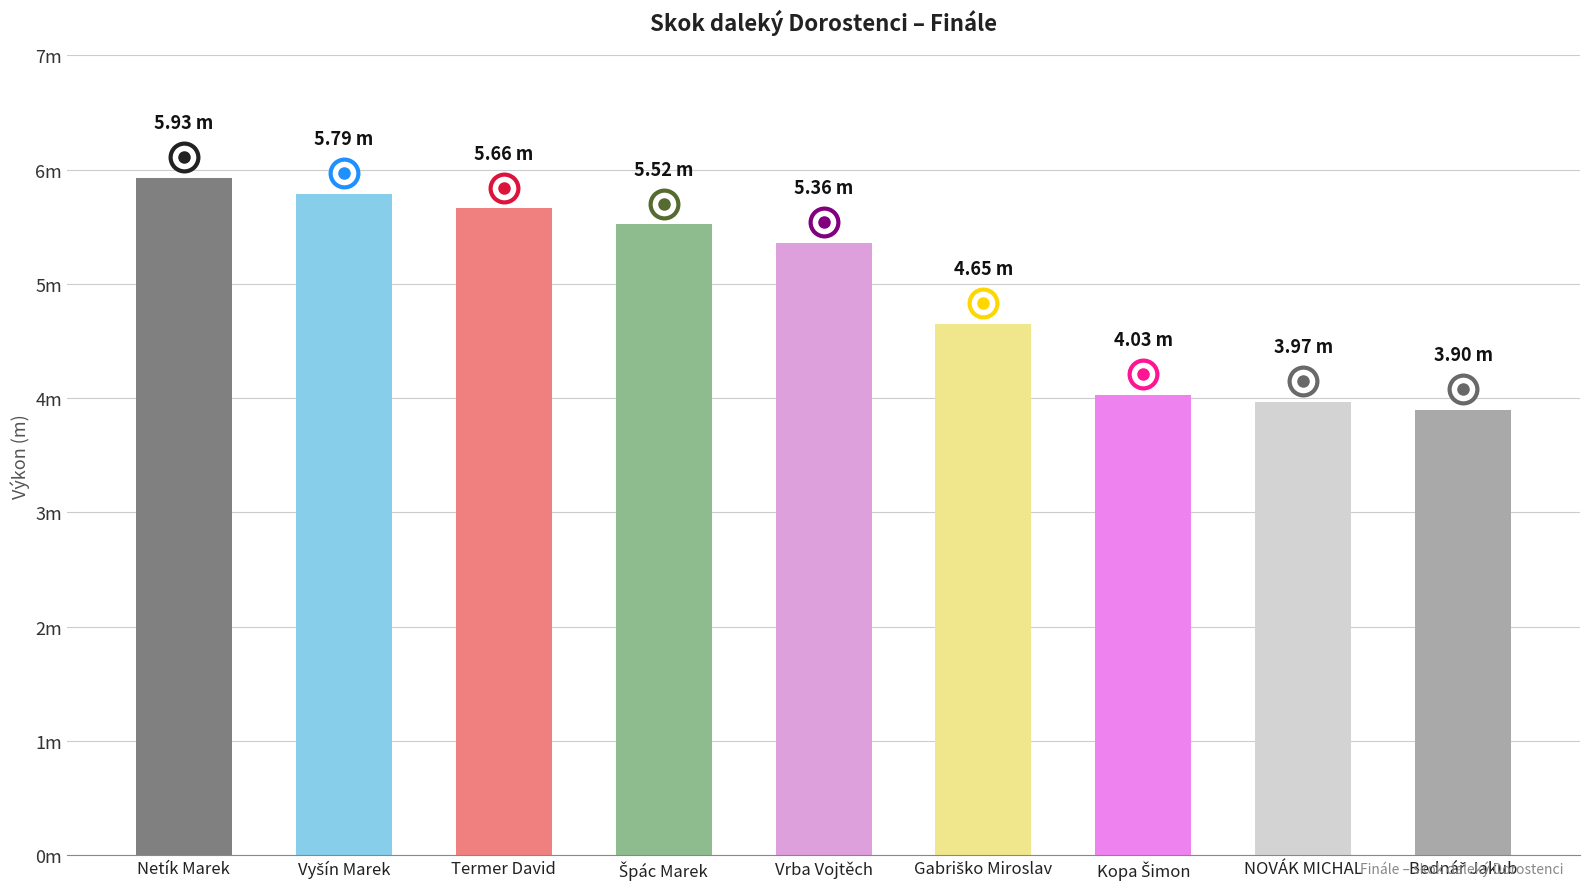

Are the bars horizontal?

No